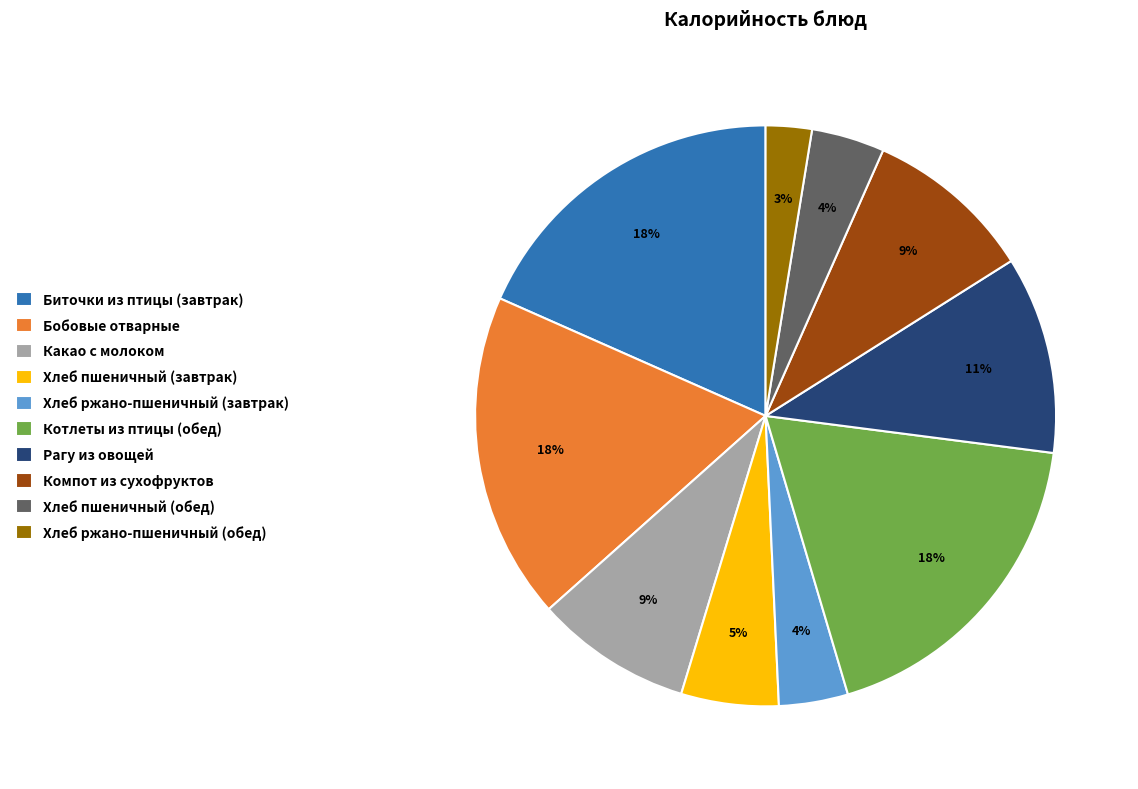

Which category has the smallest portion of the pie?

Хлеб ржано-пшеничный (обед)